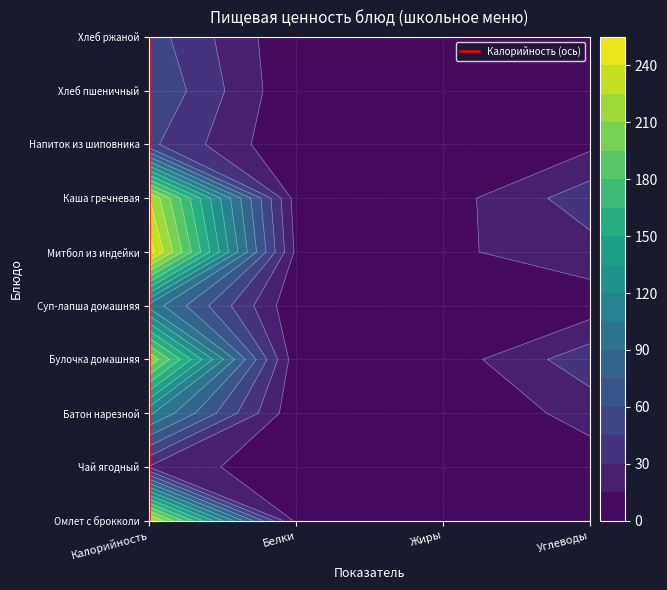

Count the number of values greater than 5.

4